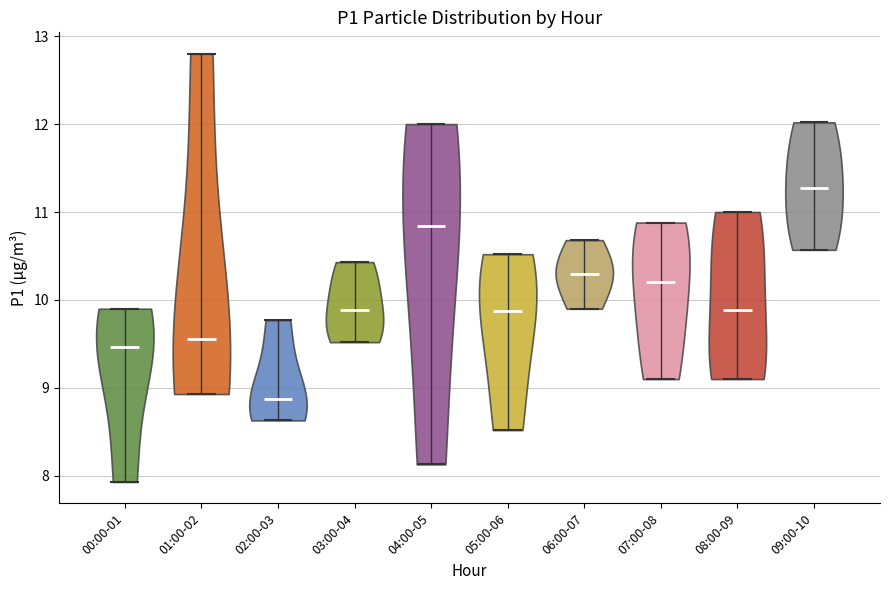

What is the highest point the violin for 09:00-10 reaches on the y-axis? The values are not printed on the chart, so give them approximately, as read against the axis.

12.0